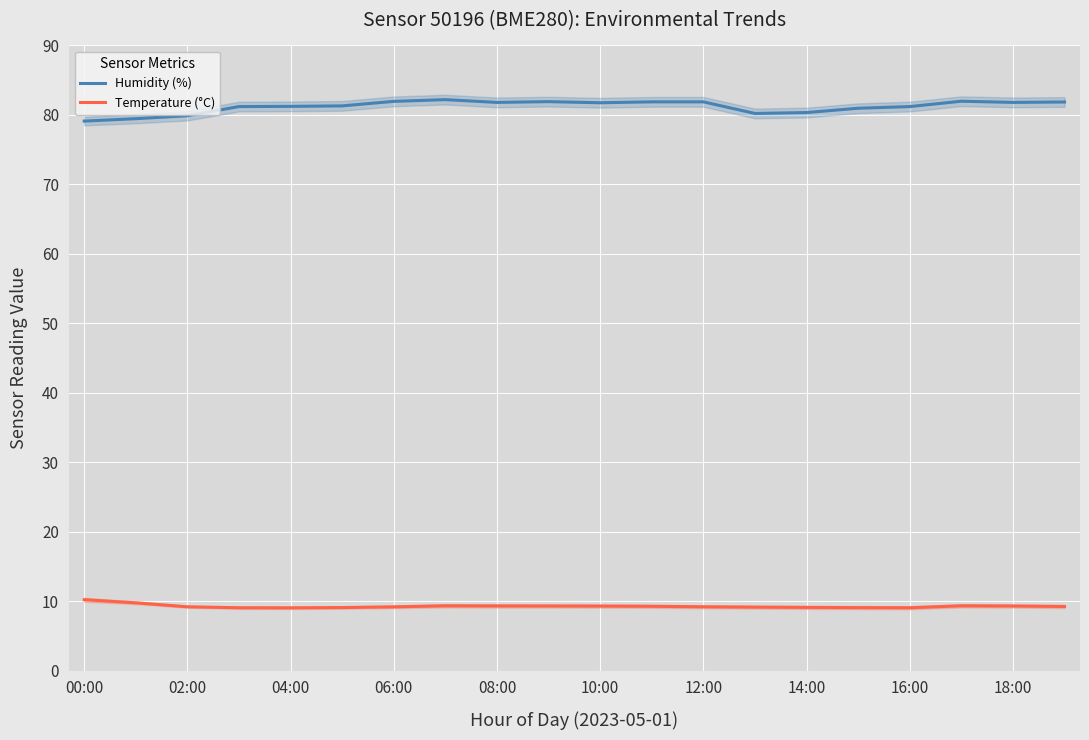

Is it true that Temperature (°C) equals 5.9 at 18:00?

False